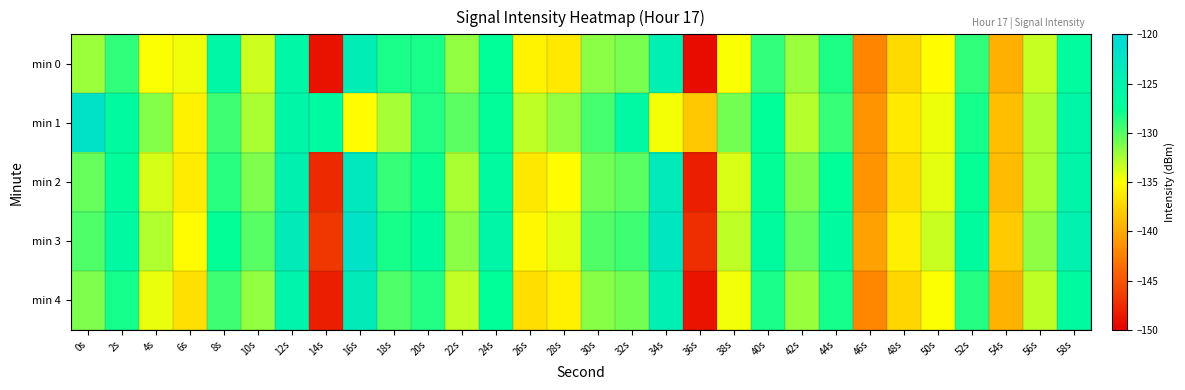

Which series has the largest range (max minus min)?

min 0